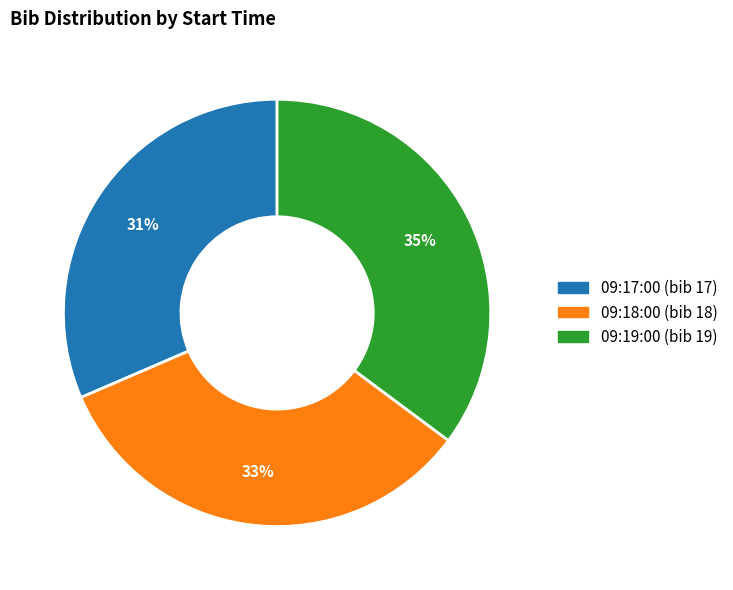

How many slices are in this pie chart?

3